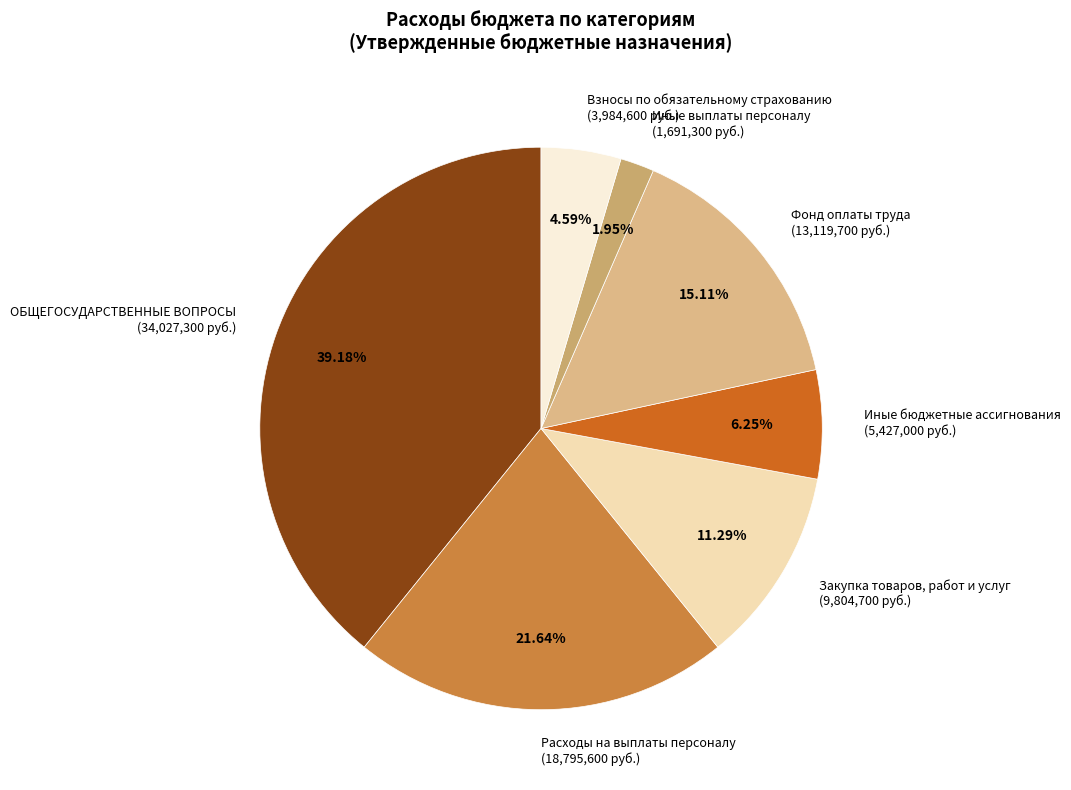

The Фонд оплаты труда slice represents 26% of the pie. True or false?

False